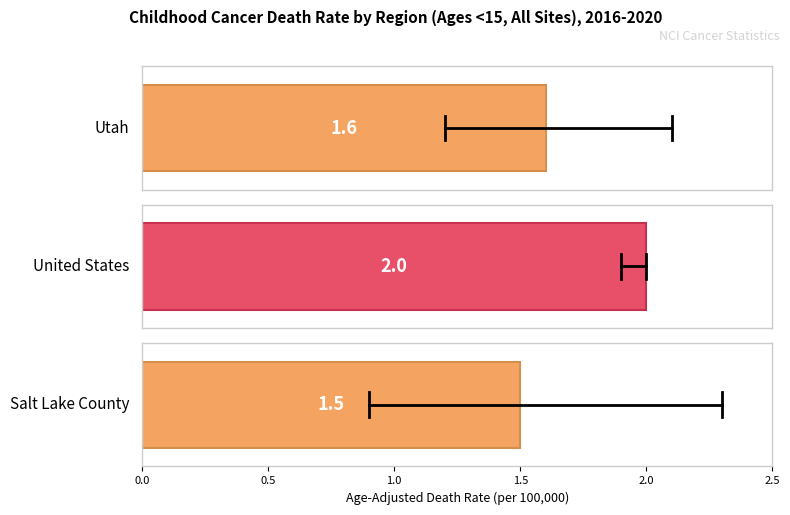

The Age-Adjusted Death Rate series shows 1.6 at Utah. True or false?

True